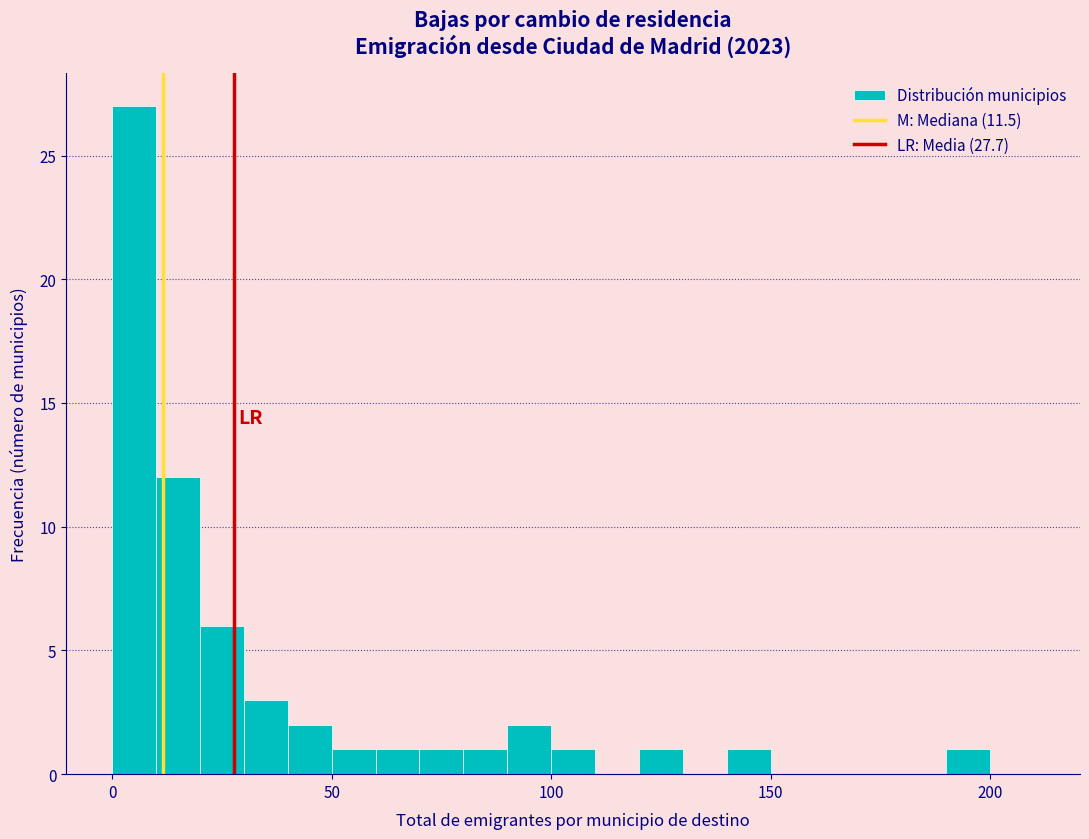

Read against the x-axis, roughly where is the centre of the tallest bar?

5